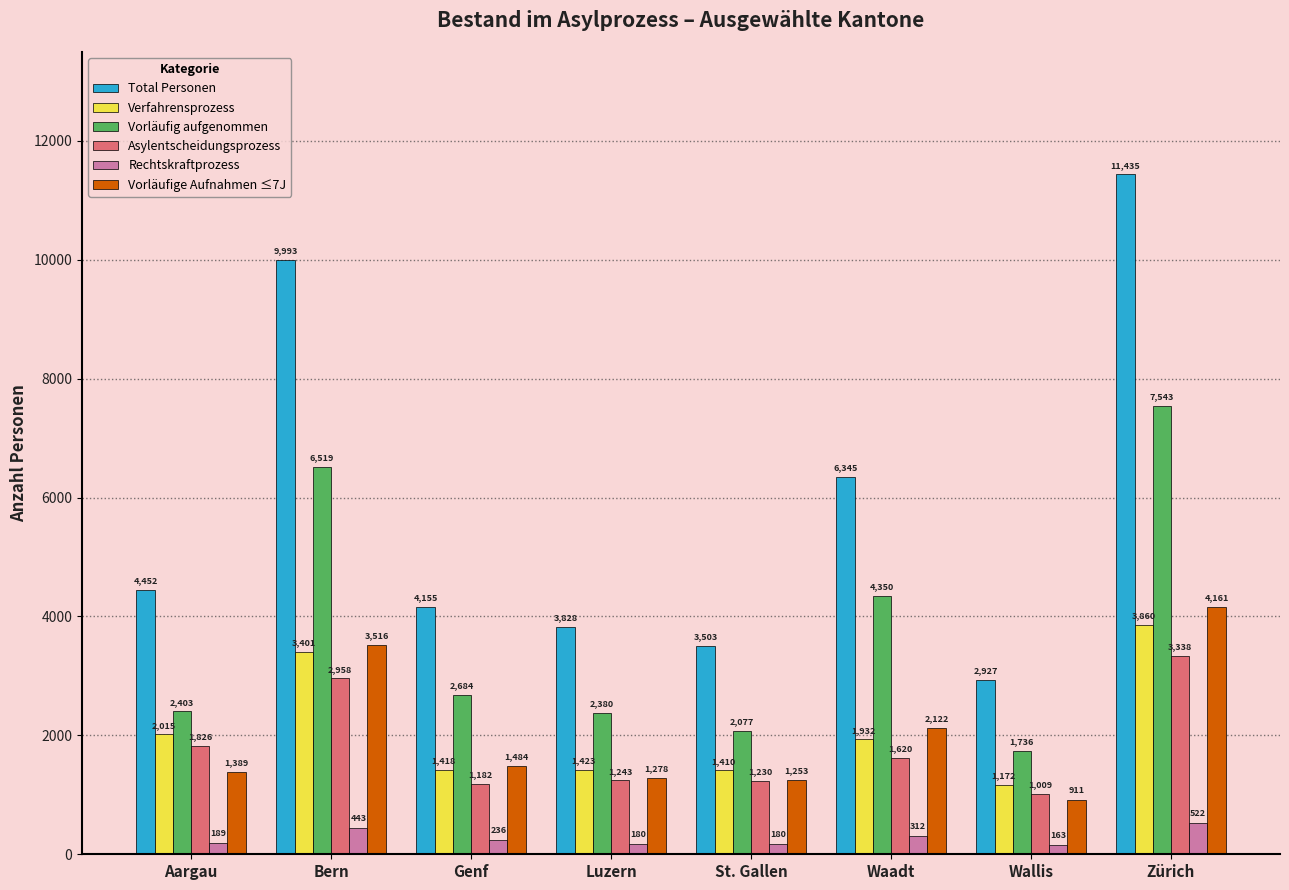

At which label does Verfahrensprozess reach its minimum?

Wallis